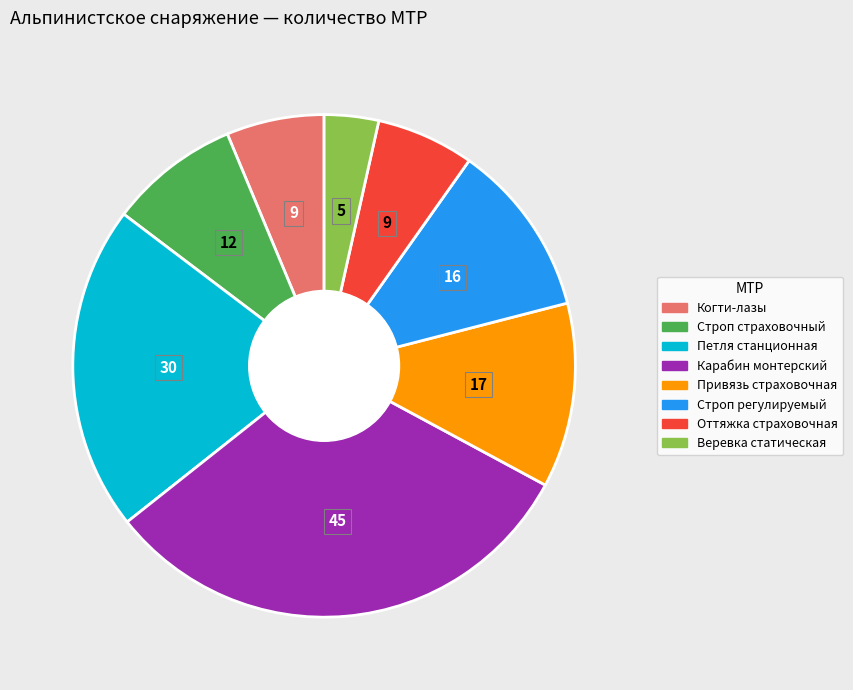

Approximately how many times larger is the value at Строп регулируемый compared to Когти-лазы?

1.8